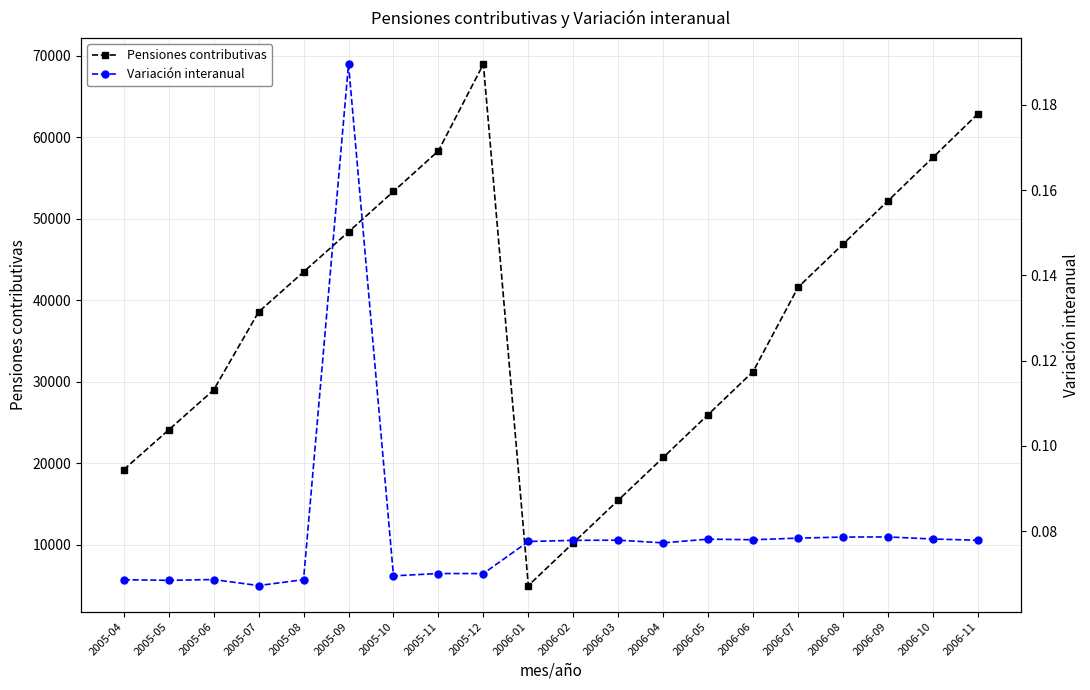

What is the average value of the Variación interanual series?

0.1